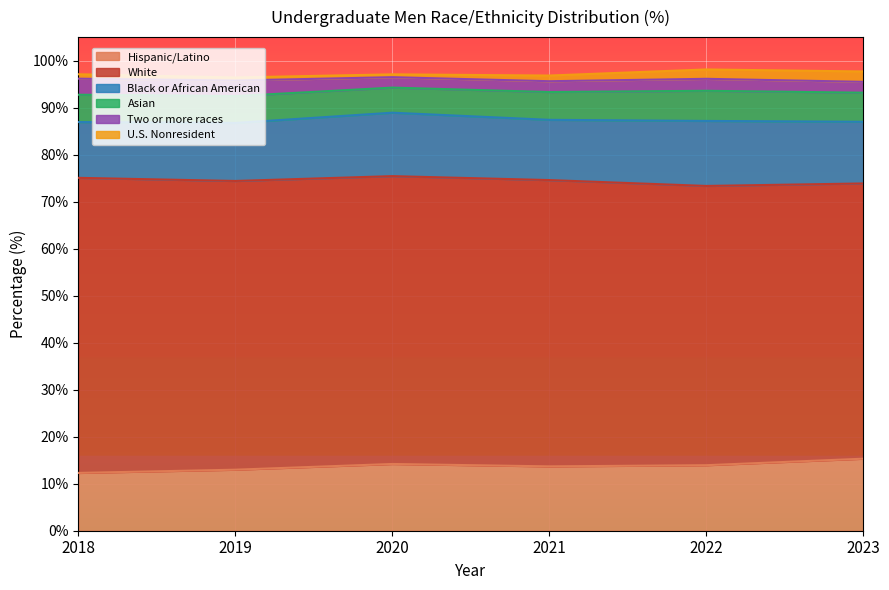

Which series changed the most between 2019 and 2022?

White